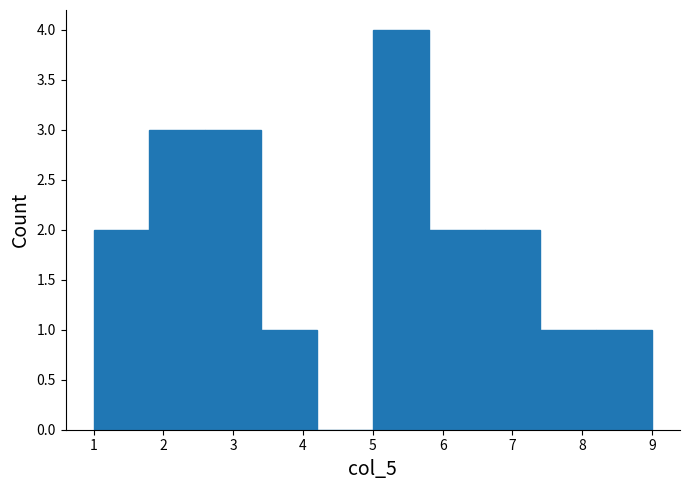

Reading left to right, list every bar in this chart as the range it spans on the x-axis followed by its height. The values are not printed on the chart, so give them approximately, as read against the axis.

1.0 to 1.8: 2
1.8 to 2.6: 3
2.6 to 3.4: 3
3.4 to 4.2: 1
4.2 to 5.0: 0
5.0 to 5.8: 4
5.8 to 6.6: 2
6.6 to 7.4: 2
7.4 to 8.2: 1
8.2 to 9.0: 1